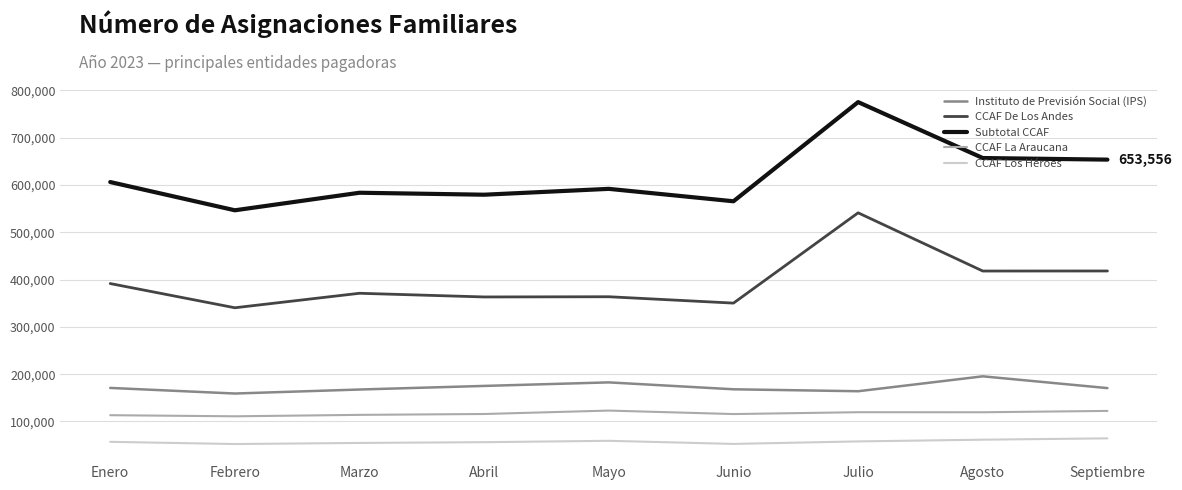

Between Julio and Septiembre, which series saw the biggest shift?

CCAF De Los Andes